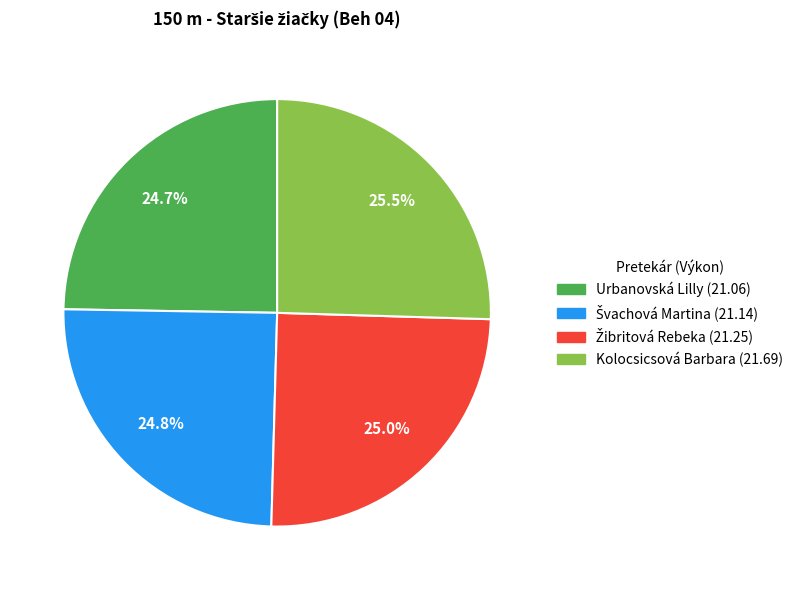

To the nearest percent, what is the average slice percentage?

25%